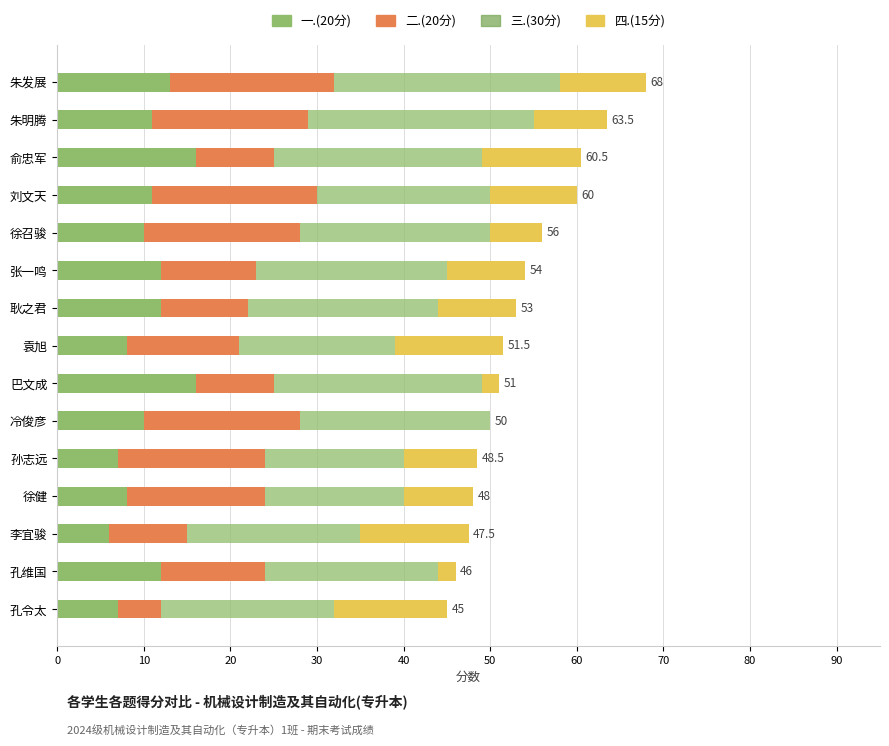

Reading right to left, list all the values displayed in this chart.

一.(20分): 7.0	12.0	6.0	8.0	7.0	10.0	16.0	8.0	12.0	12.0	10.0	11.0	16.0	11.0	13.0
二.(20分): 5.0	12.0	9.0	16.0	17.0	18.0	9.0	13.0	10.0	11.0	18.0	19.0	9.0	18.0	19.0
三.(30分): 20.0	20.0	20.0	16.0	16.0	22.0	24.0	18.0	22.0	22.0	22.0	20.0	24.0	26.0	26.0
四.(15分): 13.0	2.0	12.5	8.0	8.5	0.0	2.0	12.5	9.0	9.0	6.0	10.0	11.5	8.5	10.0